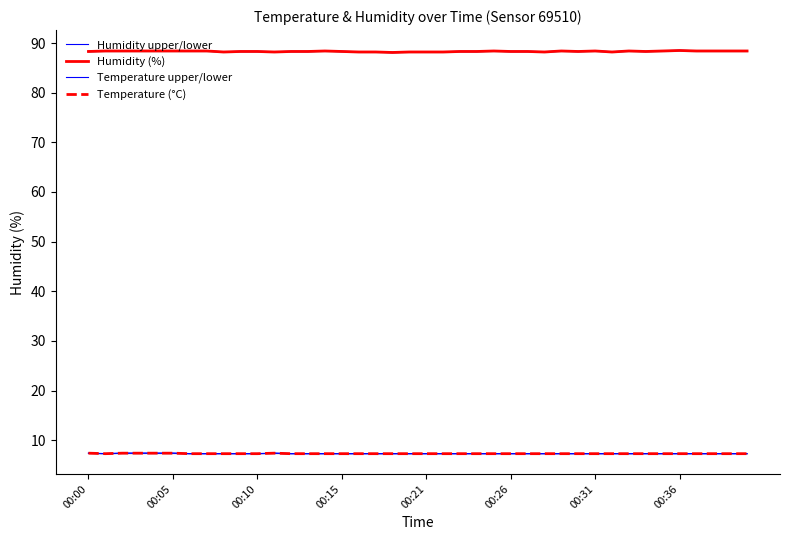

True or false: Humidity (%) has a value of 88.2 at 00:21.

True